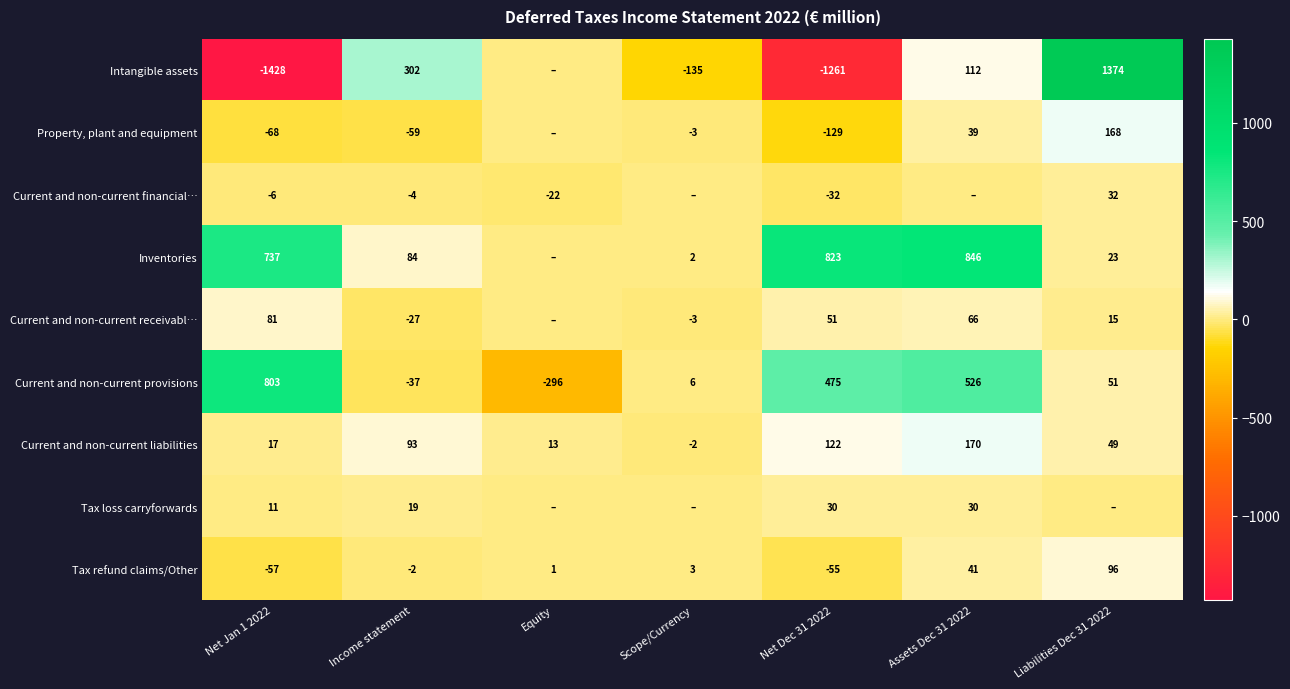

What is the total value across all series at Net Jan 1 2022?

90